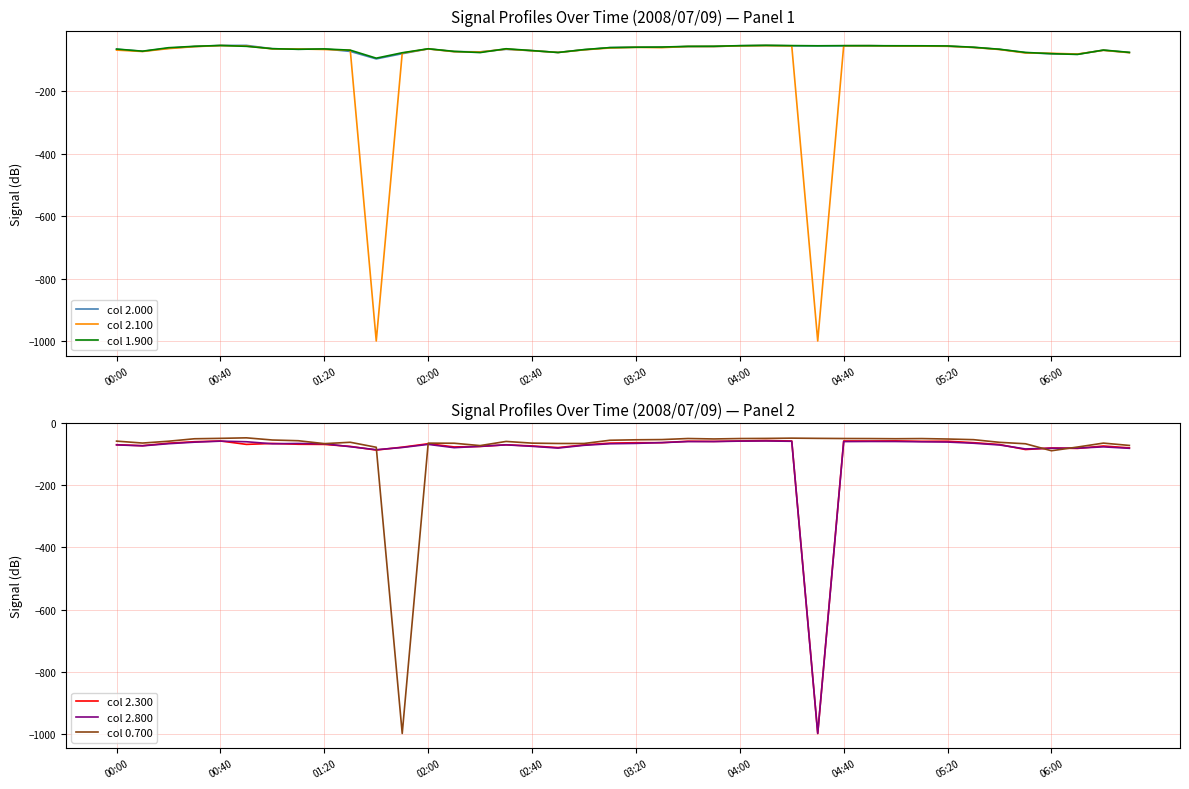

What is the value of the col 2.800 point at the 17th from the left?

-74.2